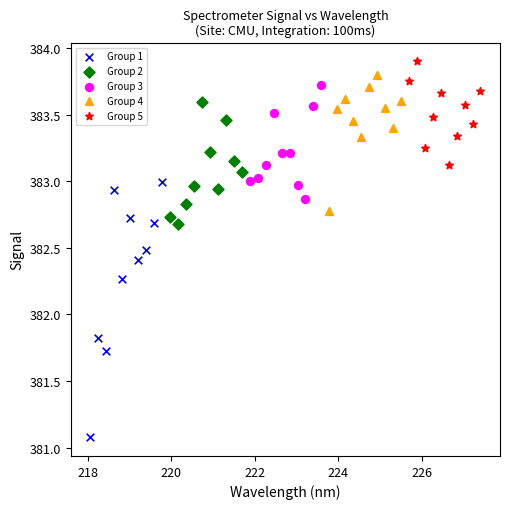

Which series reaches the minimum Y coordinate?

Group 1